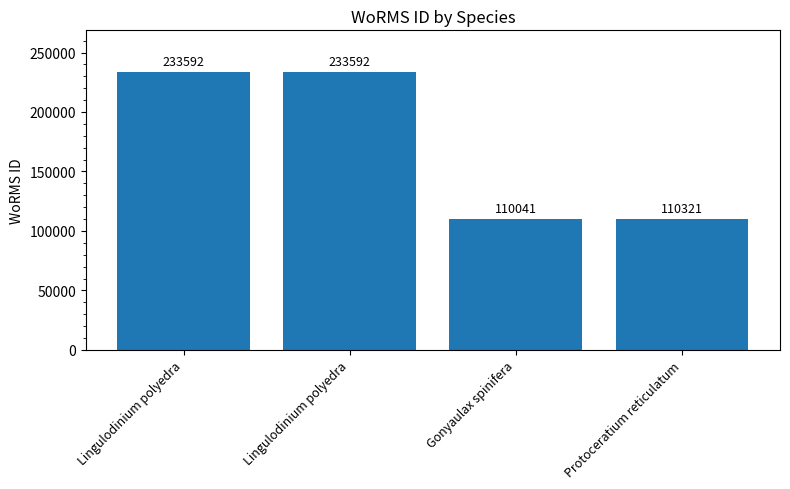

What is the value of the 3rd bar from the left?

110041